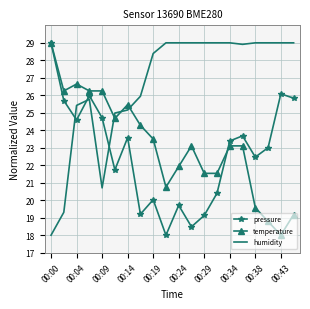

True or false: temperature has more than 0 points higher than both neighbors.

True